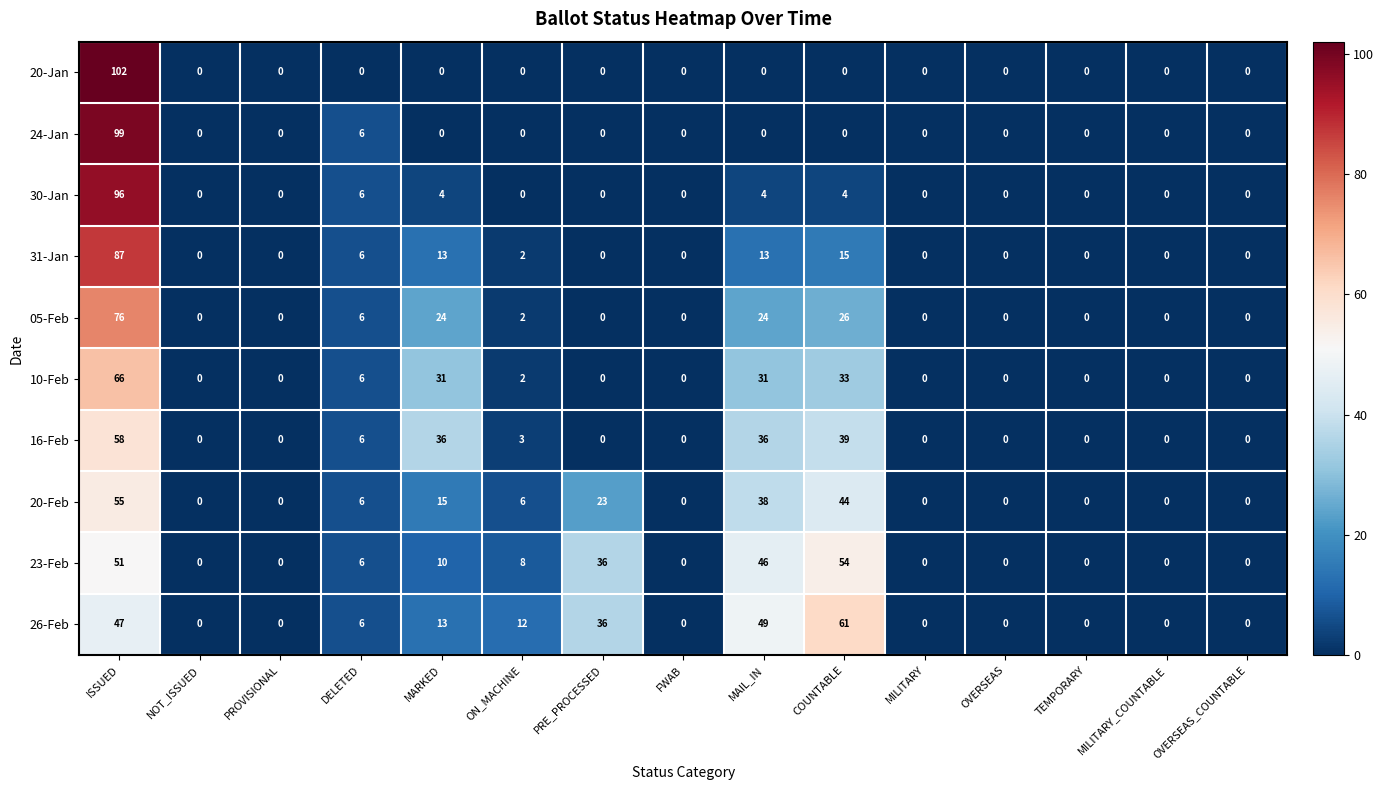

Which series has the largest total across all categories?

26-Feb